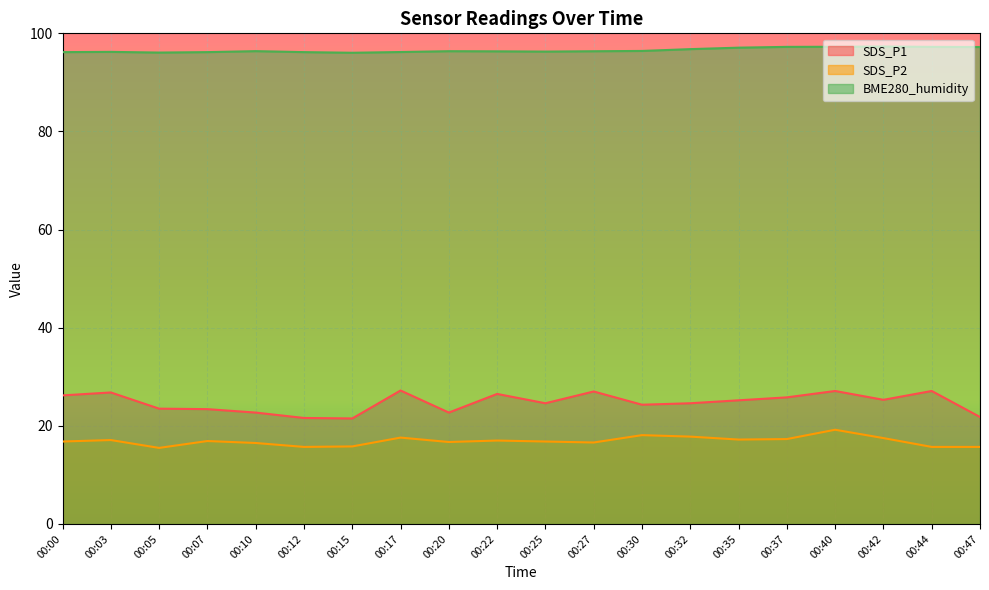

True or false: SDS_P2 and BME280_humidity cross at least once.

False